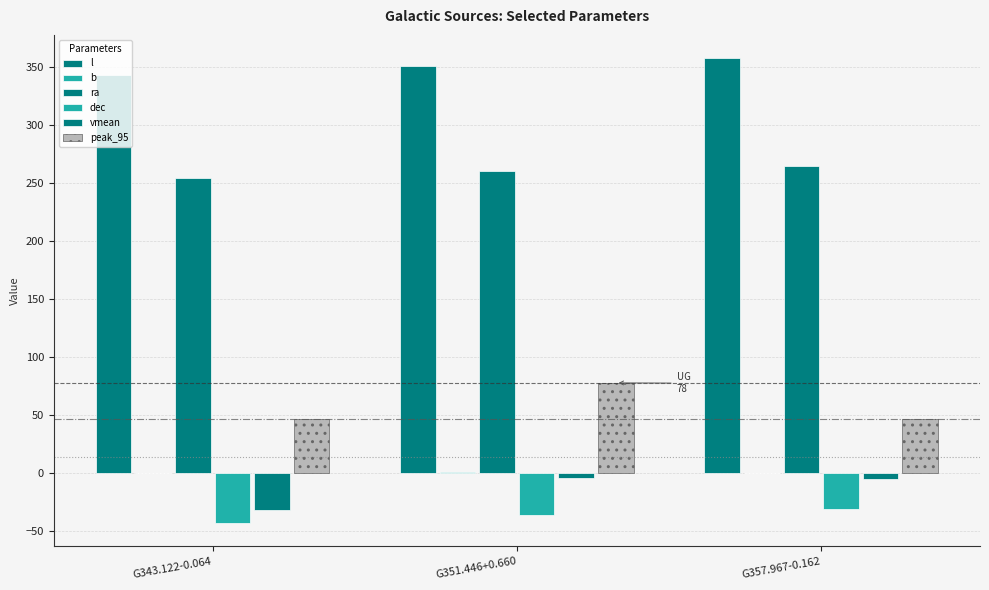

Is the value of b at G357.967-0.162 greater than the value of peak_95 at G351.446+0.660?

No